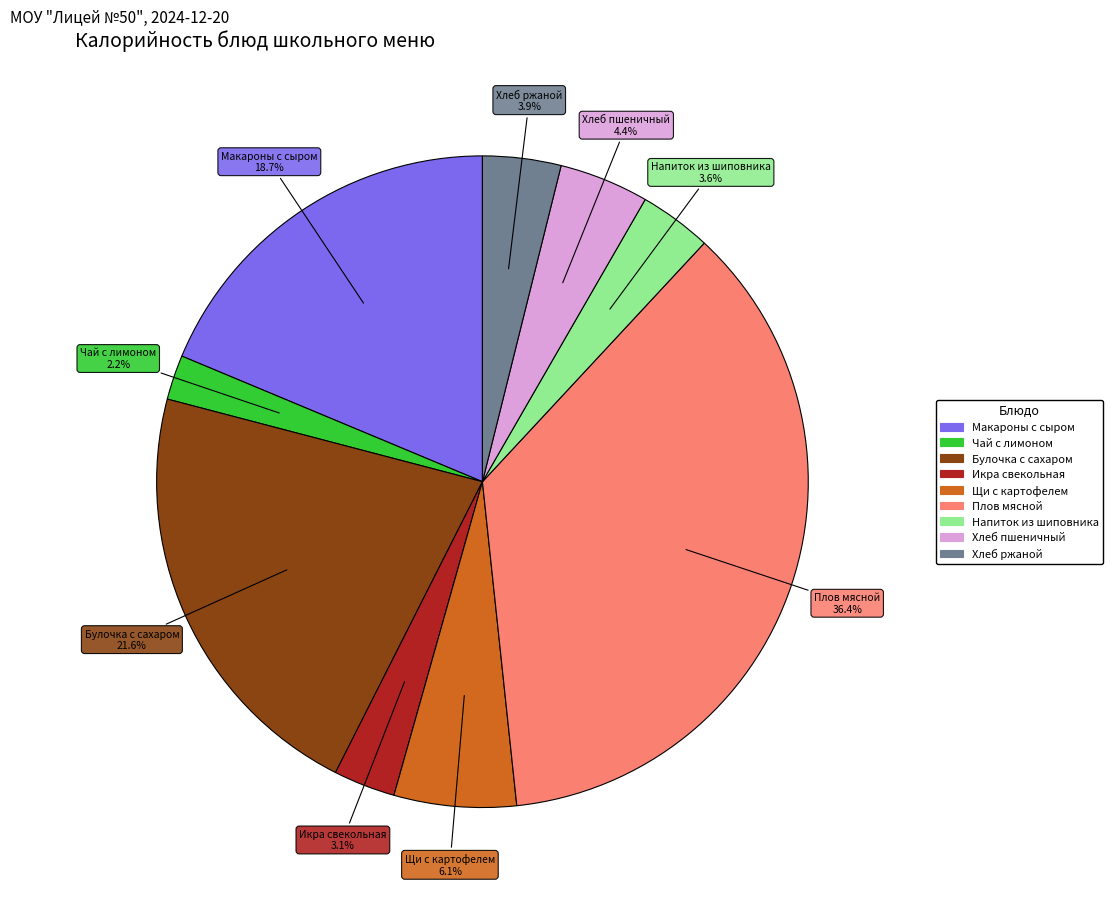

Is there any slice that represents more than half of the pie?

No